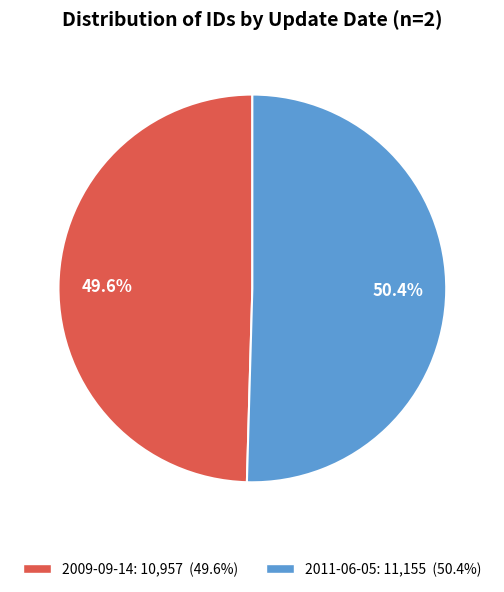

Is 2009-09-14 the majority of the pie?

No